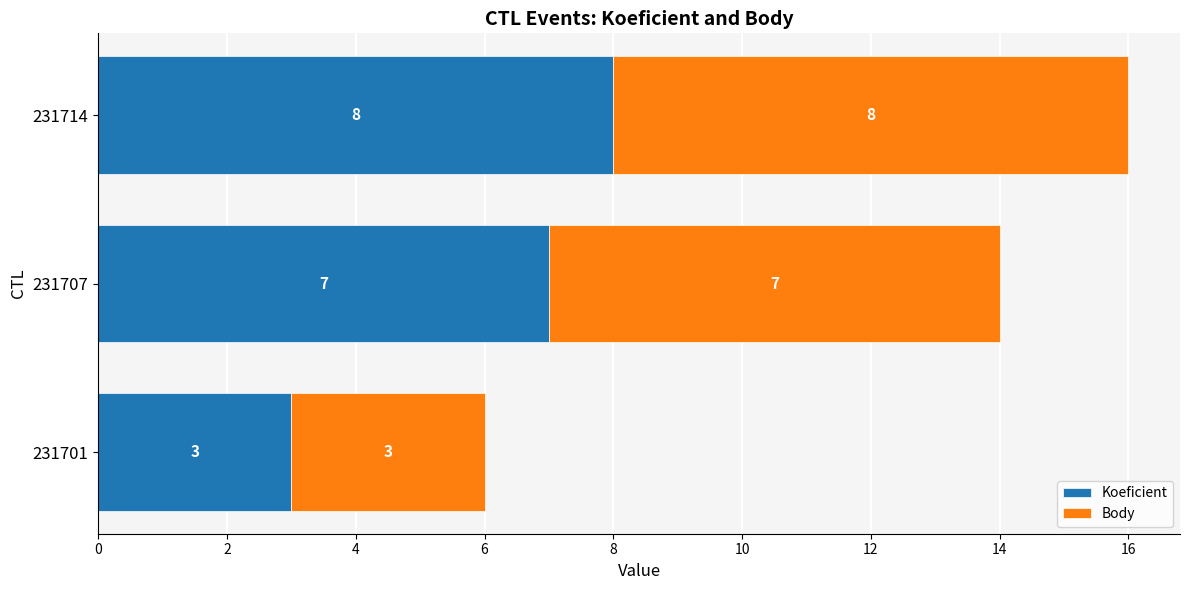

List the labels in order of Koeficient value, smallest first.

231701, 231707, 231714